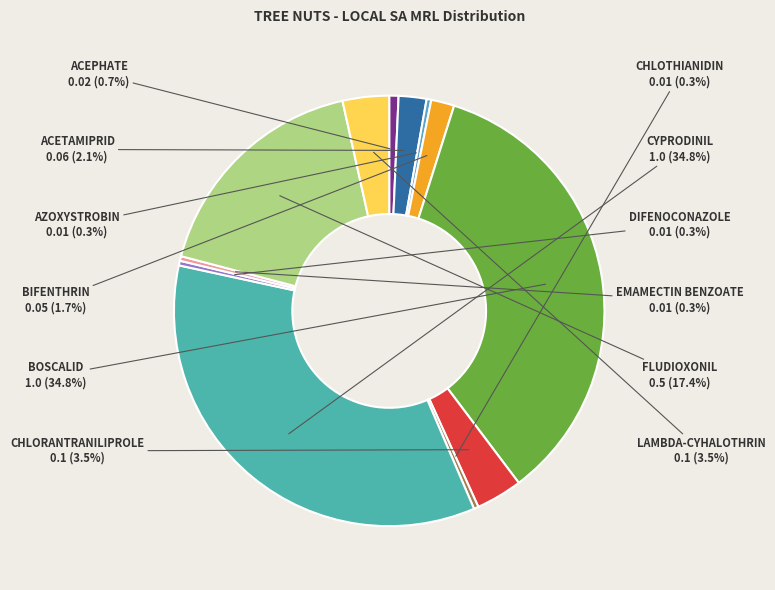

To the nearest percent, what is the difference between the CHLORANTRANILIPROLE and AZOXYSTROBIN slice percentages?

3%